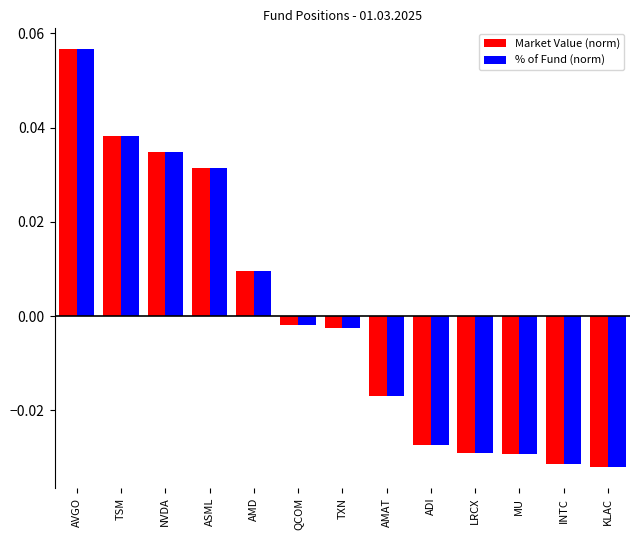

What is the total value across all series at KLAC?

-0.1